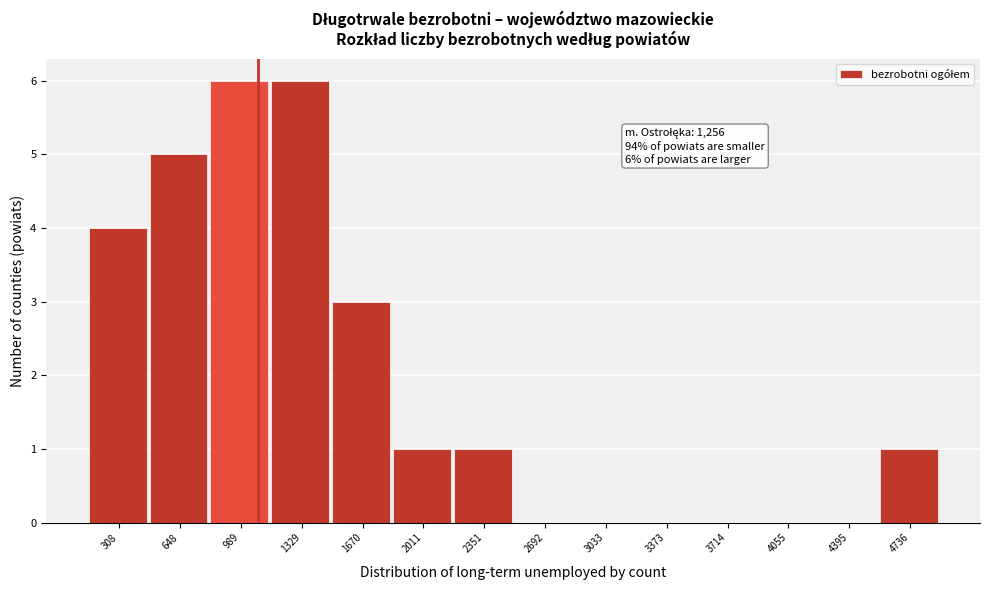

Reading left to right, what are all the values shown in this chart?

308=4	648=5	989=6	1329=6	1670=3	2011=1	2351=1	2692=0	3033=0	3373=0	3714=0	4055=0	4395=0	4736=1